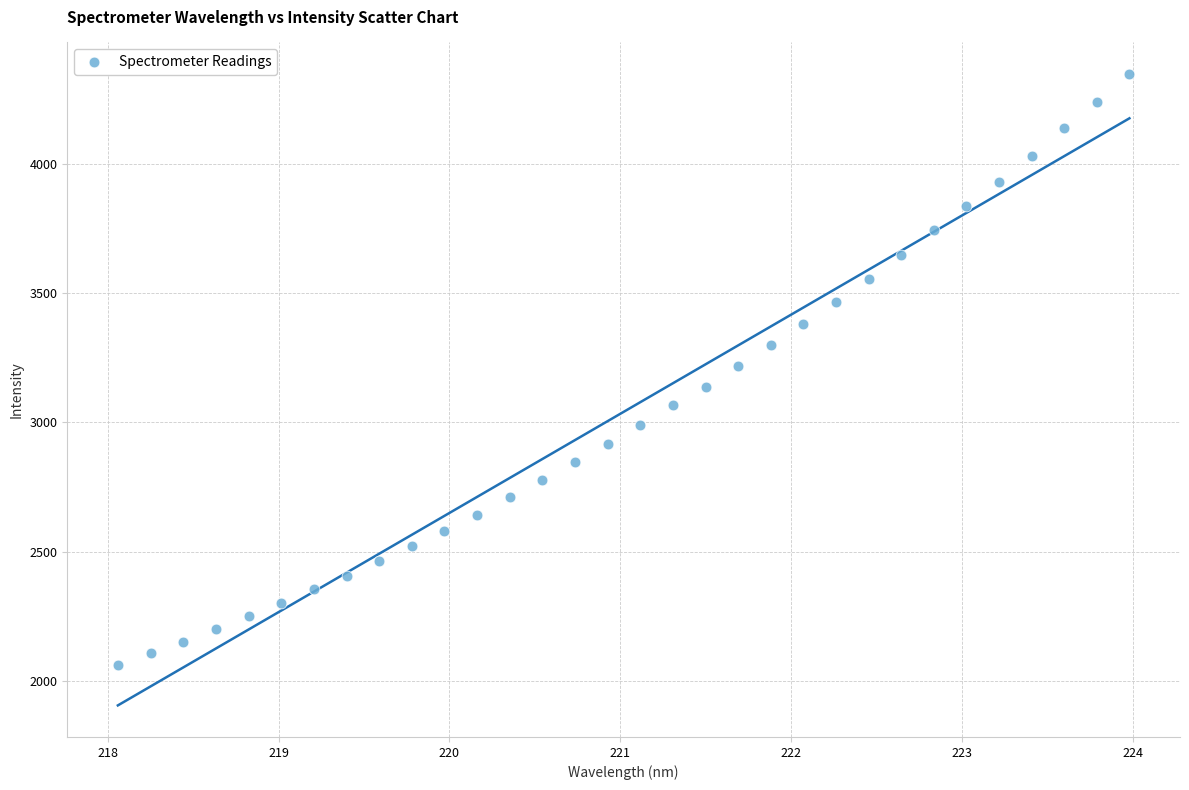

What is the range of Y values (max minus min)?

2288.7